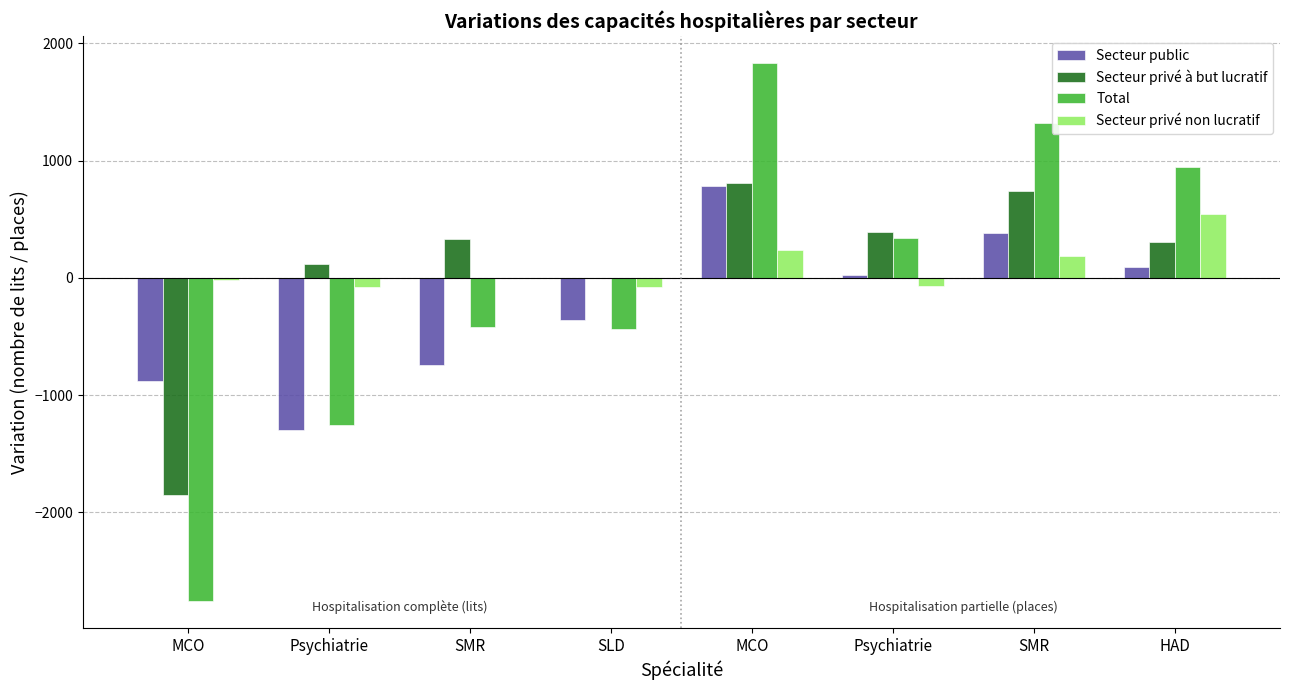

Which series has the largest range (max minus min)?

Total